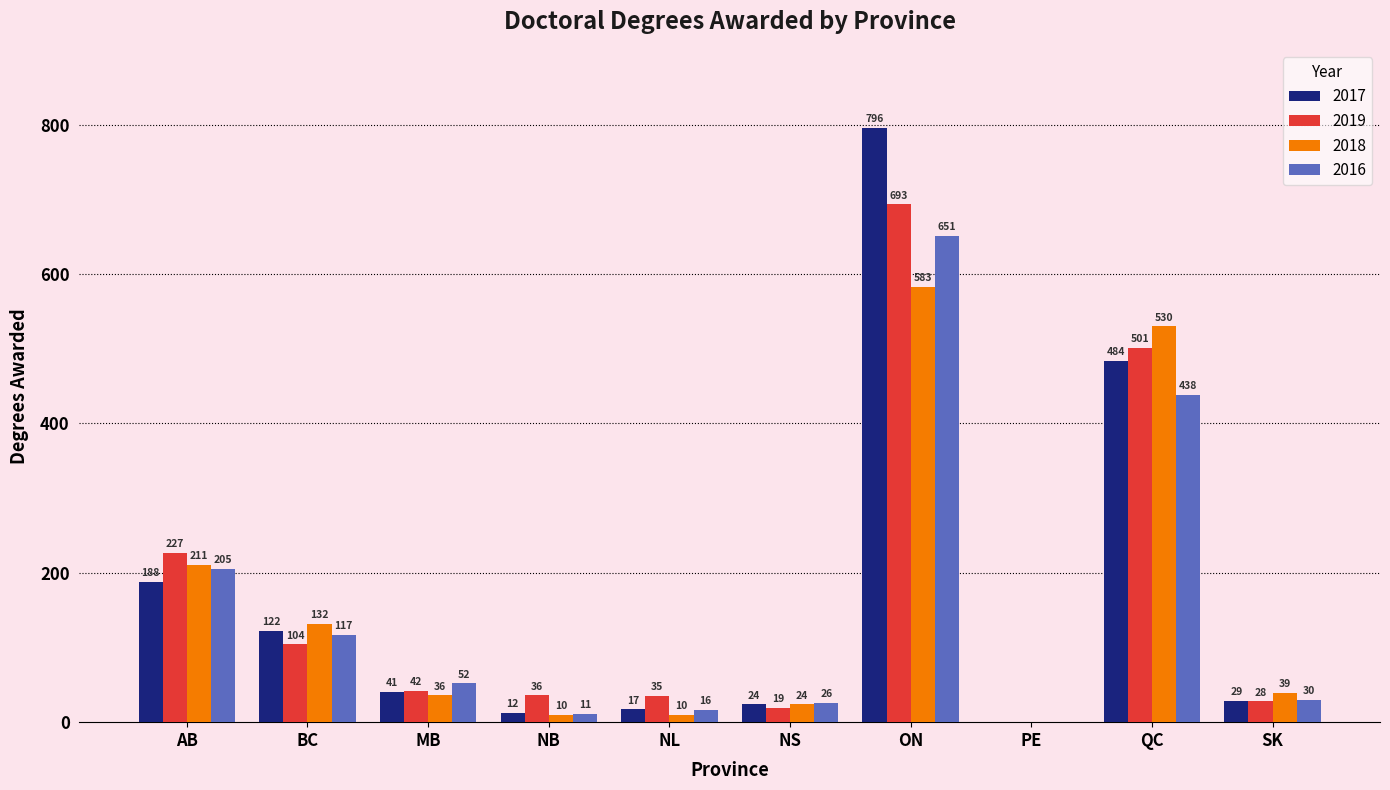

True or false: 2019 has a value of 19 at NS.

True